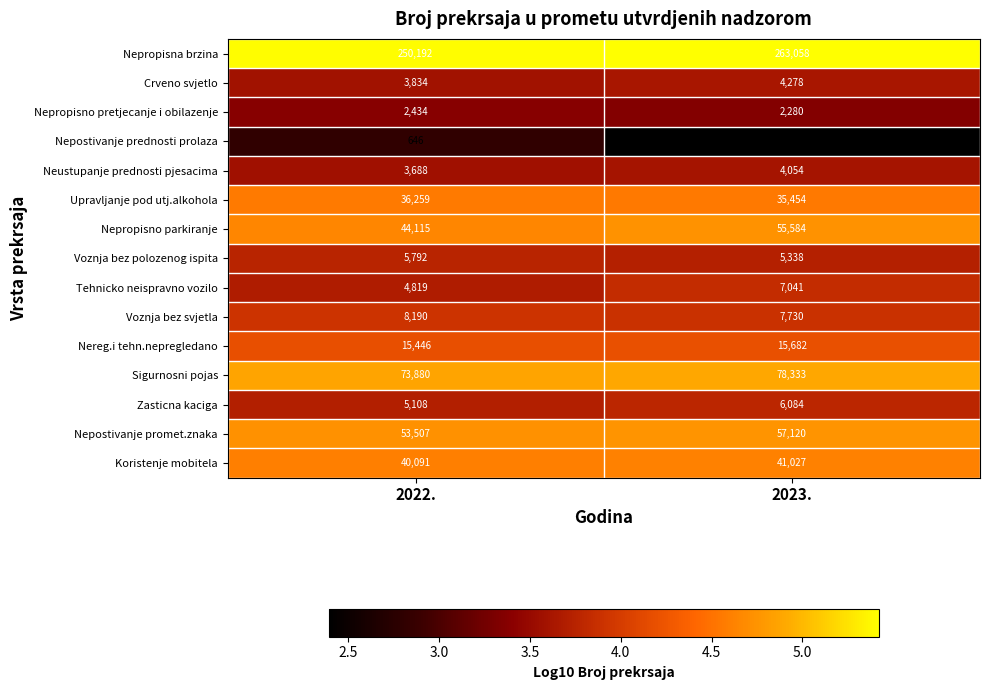

At 2023., list the series in order from smallest to largest.

Nepostivanje prednosti prolaza, Nepropisno pretjecanje i obilazenje, Neustupanje prednosti pjesacima, Crveno svjetlo, Voznja bez polozenog ispita, Zasticna kaciga, Tehnicko neispravno vozilo, Voznja bez svjetla, Nereg.i tehn.nepregledano, Upravljanje pod utj.alkohola, Koristenje mobitela, Nepropisno parkiranje, Nepostivanje promet.znaka, Sigurnosni pojas, Nepropisna brzina